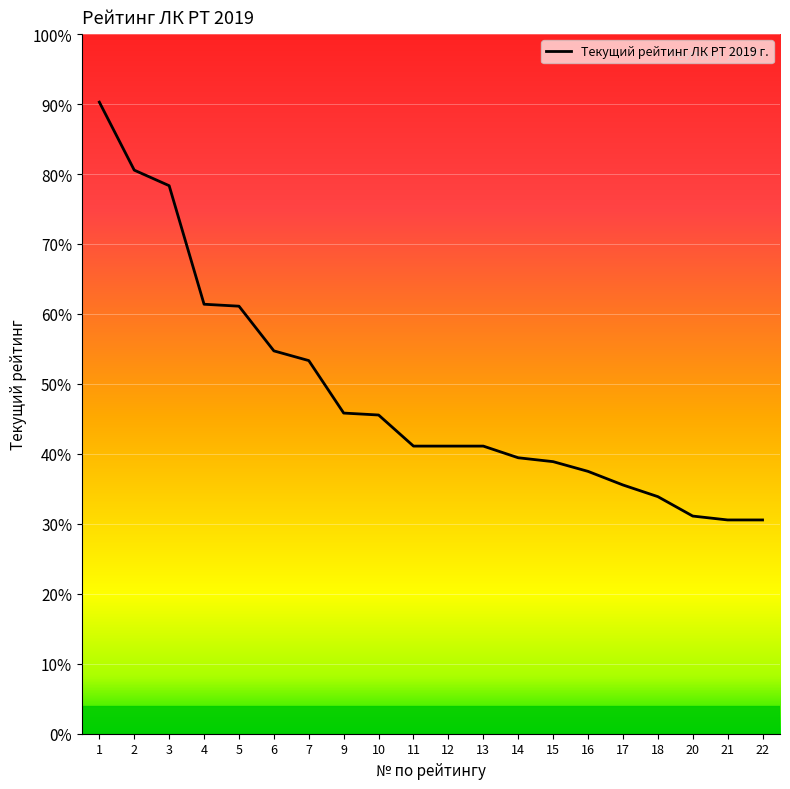

Does the chart display data point markers on the line(s)?

No